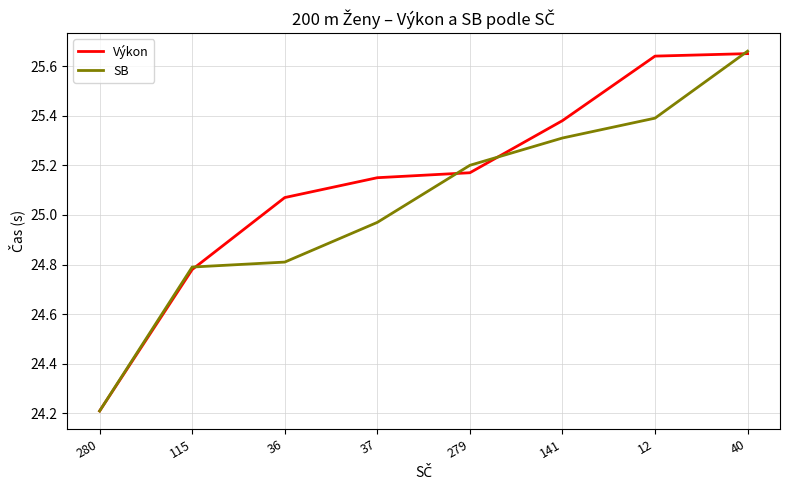

Where does the SB series first go above 25?

279